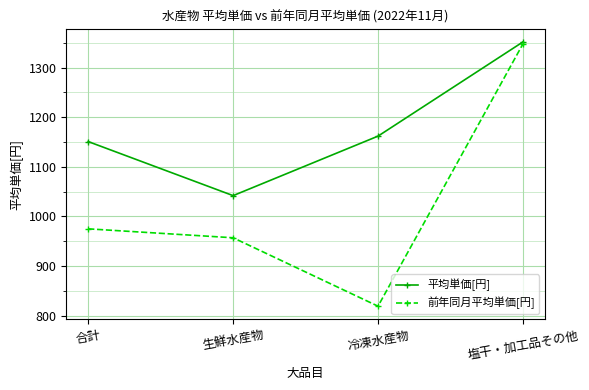

Reading right to left, what are all the values shown in this chart?

平均単価[円]: 1352	1162	1042	1151
前年同月平均単価[円]: 1348	819	957	975